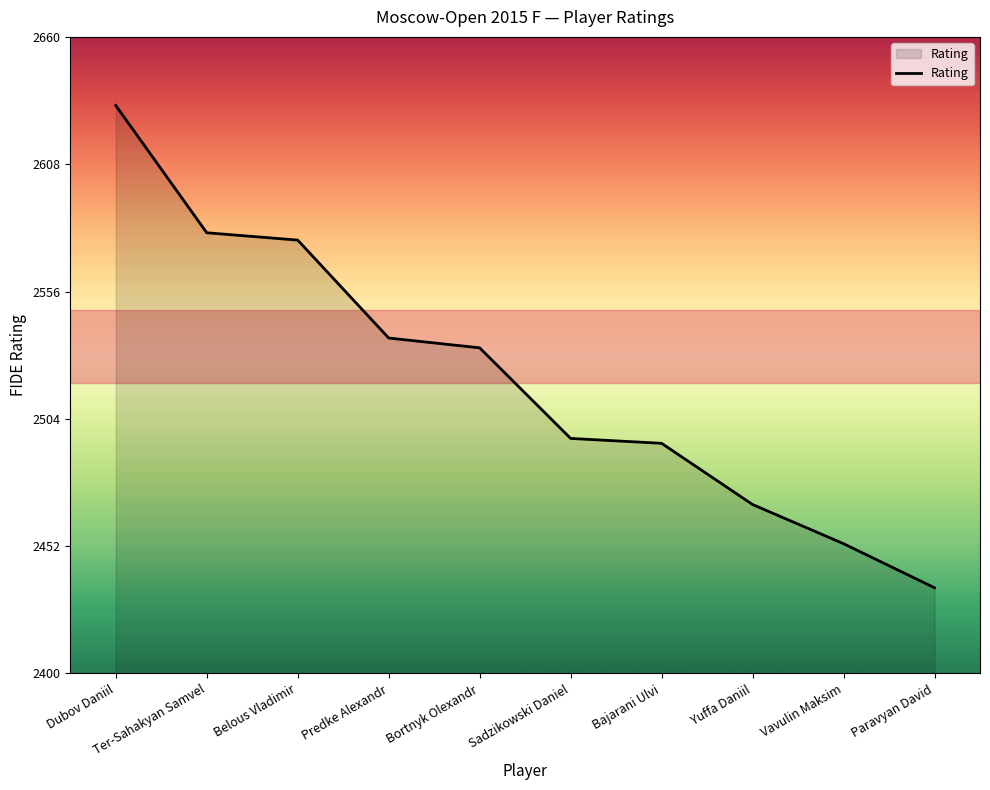

What is the approximate value at Predke Alexandr, to the nearest 50?

2550